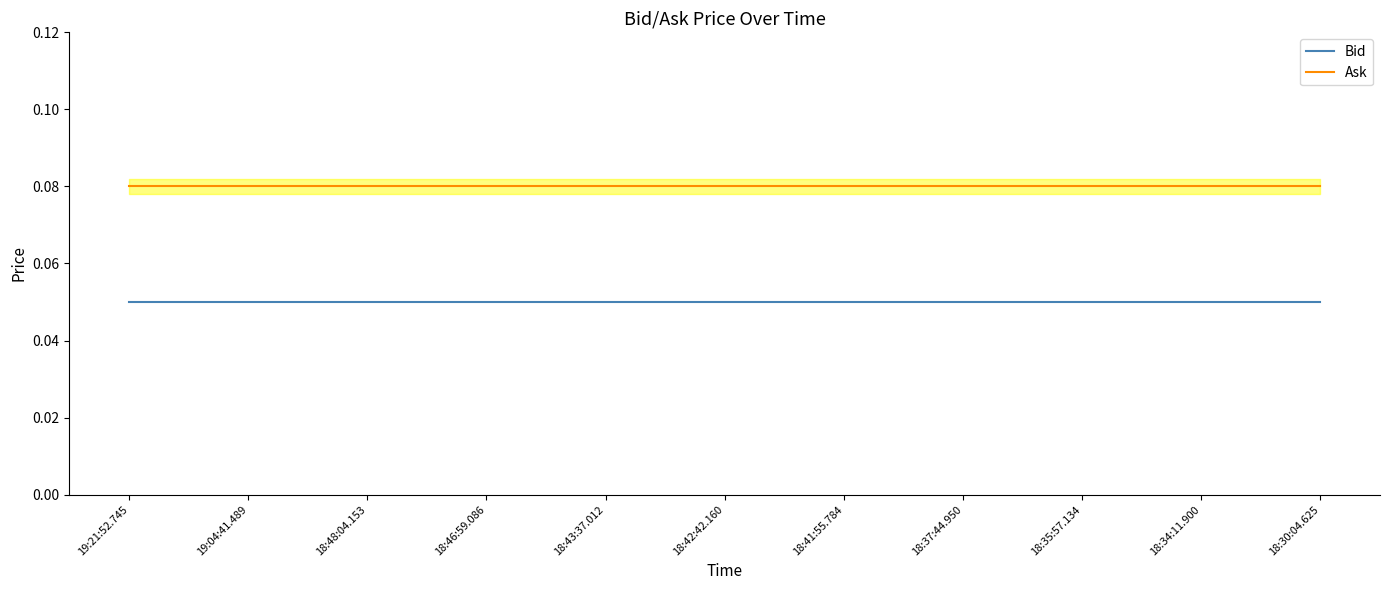

What is the label of the 2nd point from the left?

19:04:41.489